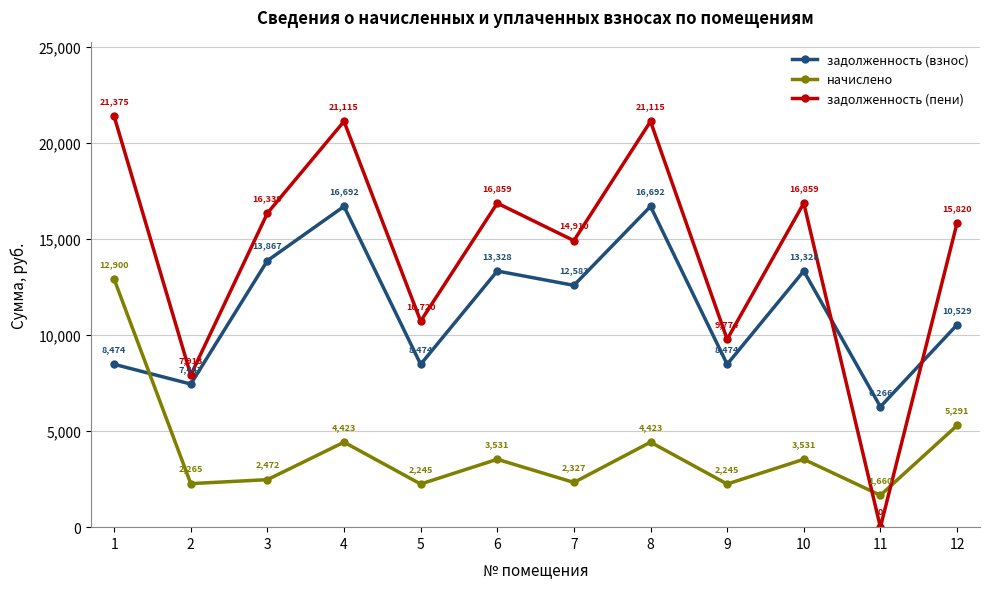

At which category is the sum across all series the highest?

1